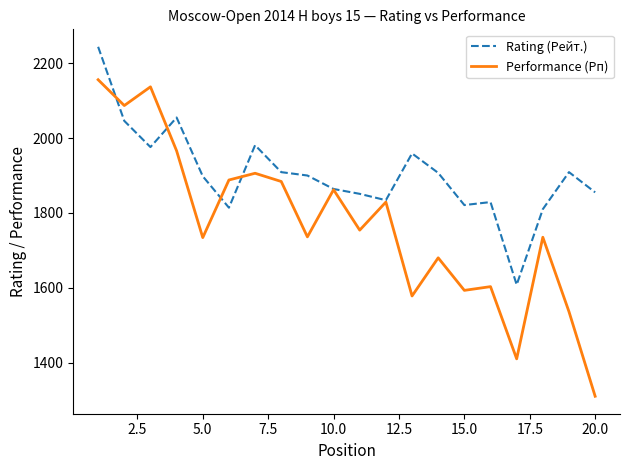

What are all the series names shown in the legend?

Rating (Рейт.), Performance (Рп)